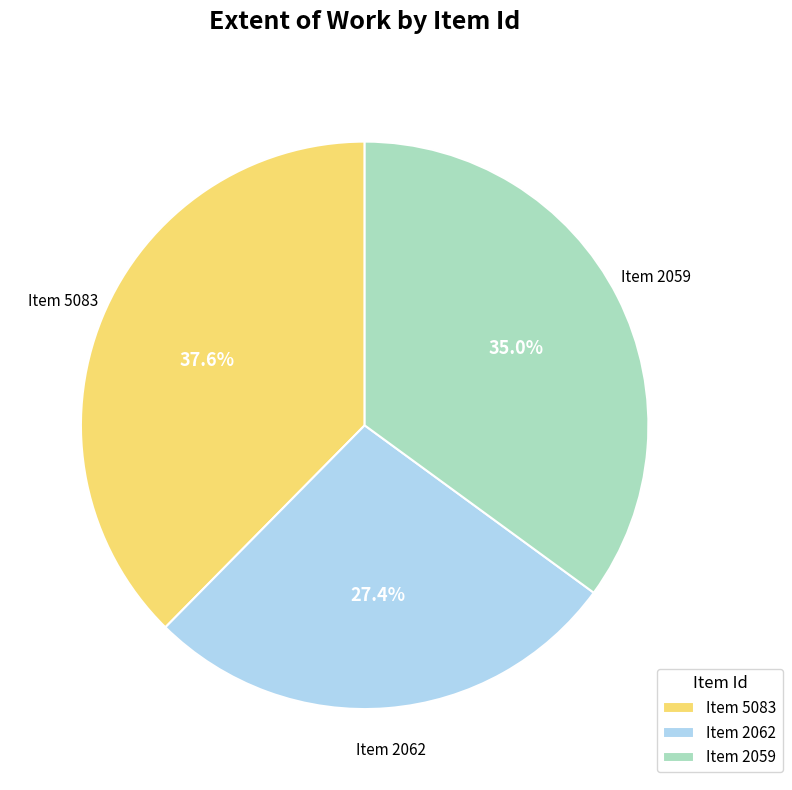

Count the number of slices in the pie.

3